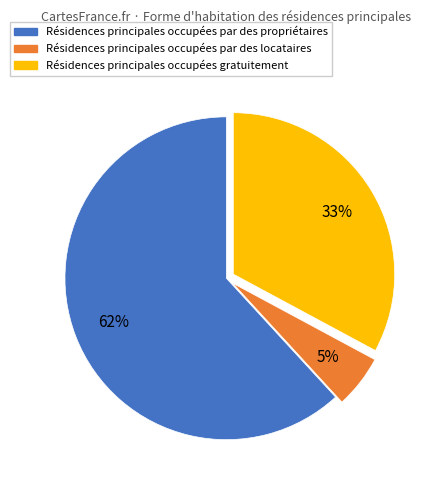

Count the number of slices in the pie.

3